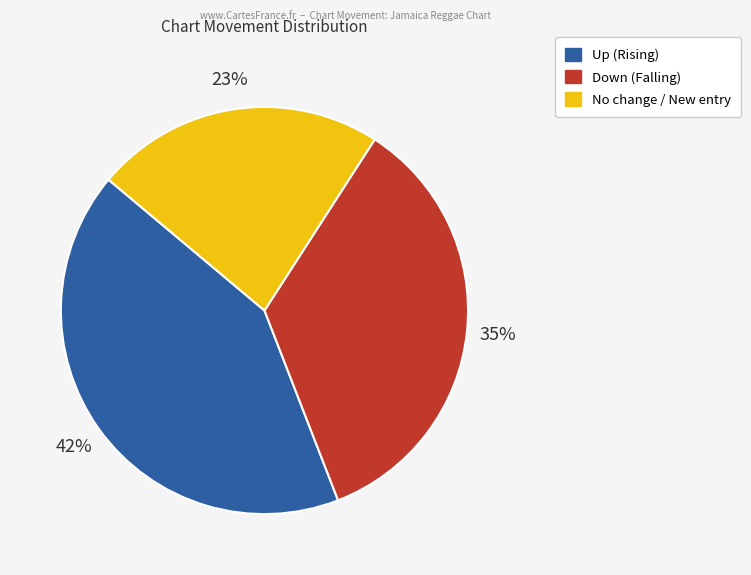

To the nearest percent, what is the difference between the largest and smallest slice percentages?

19%